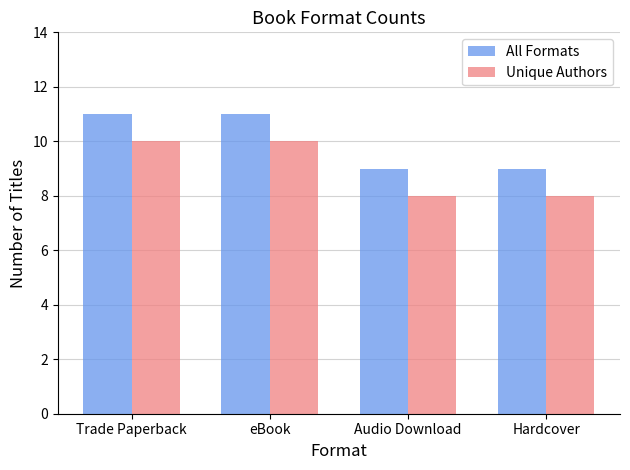

What is the average value of the All Formats series?

10